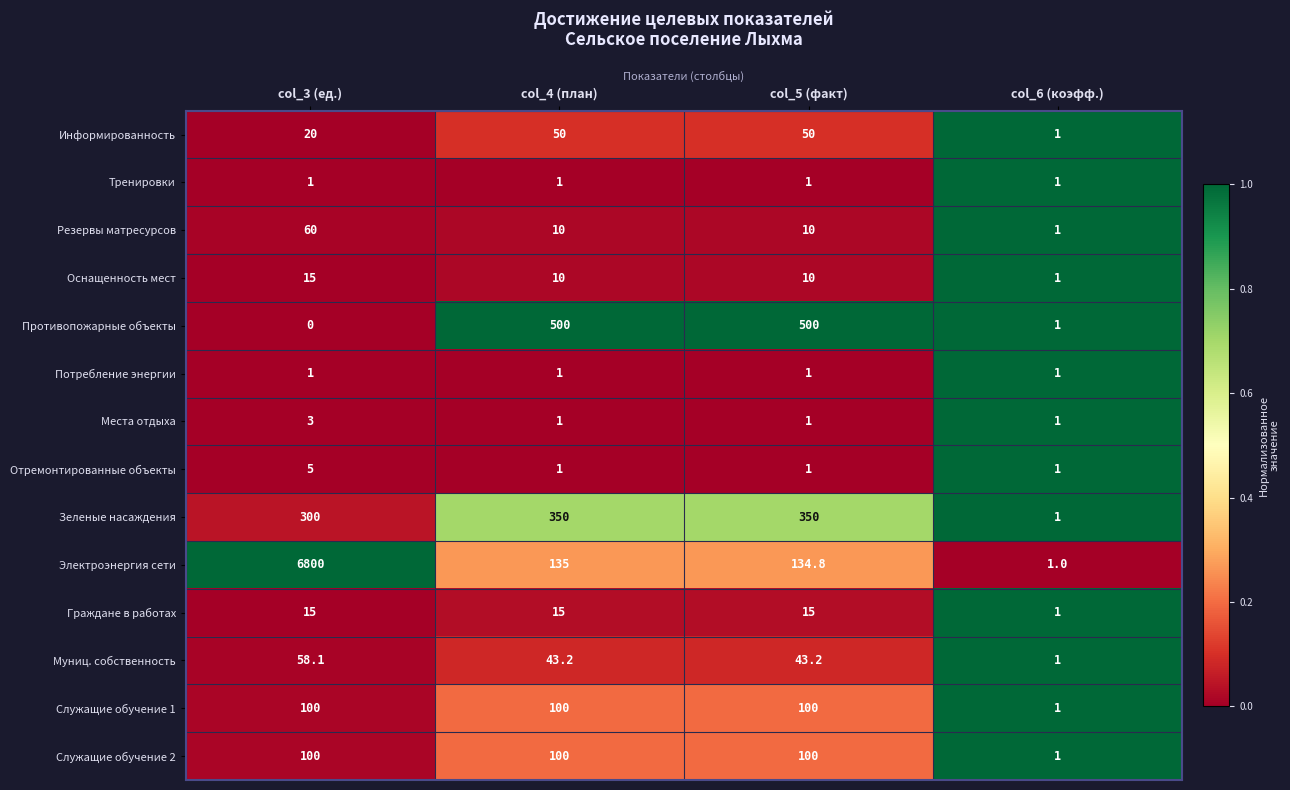

True or false: Муниц. собственность has a value of 57.6 at col_4 (план).

False